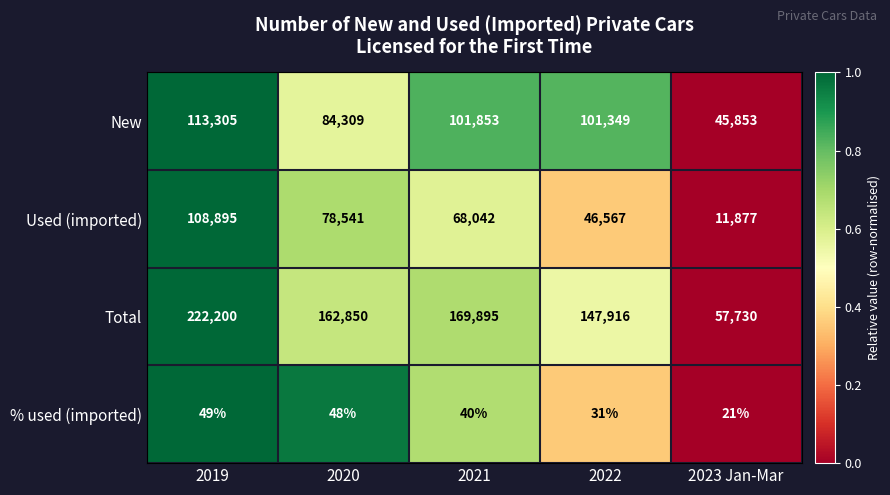

What is the sum of all New values?

446669